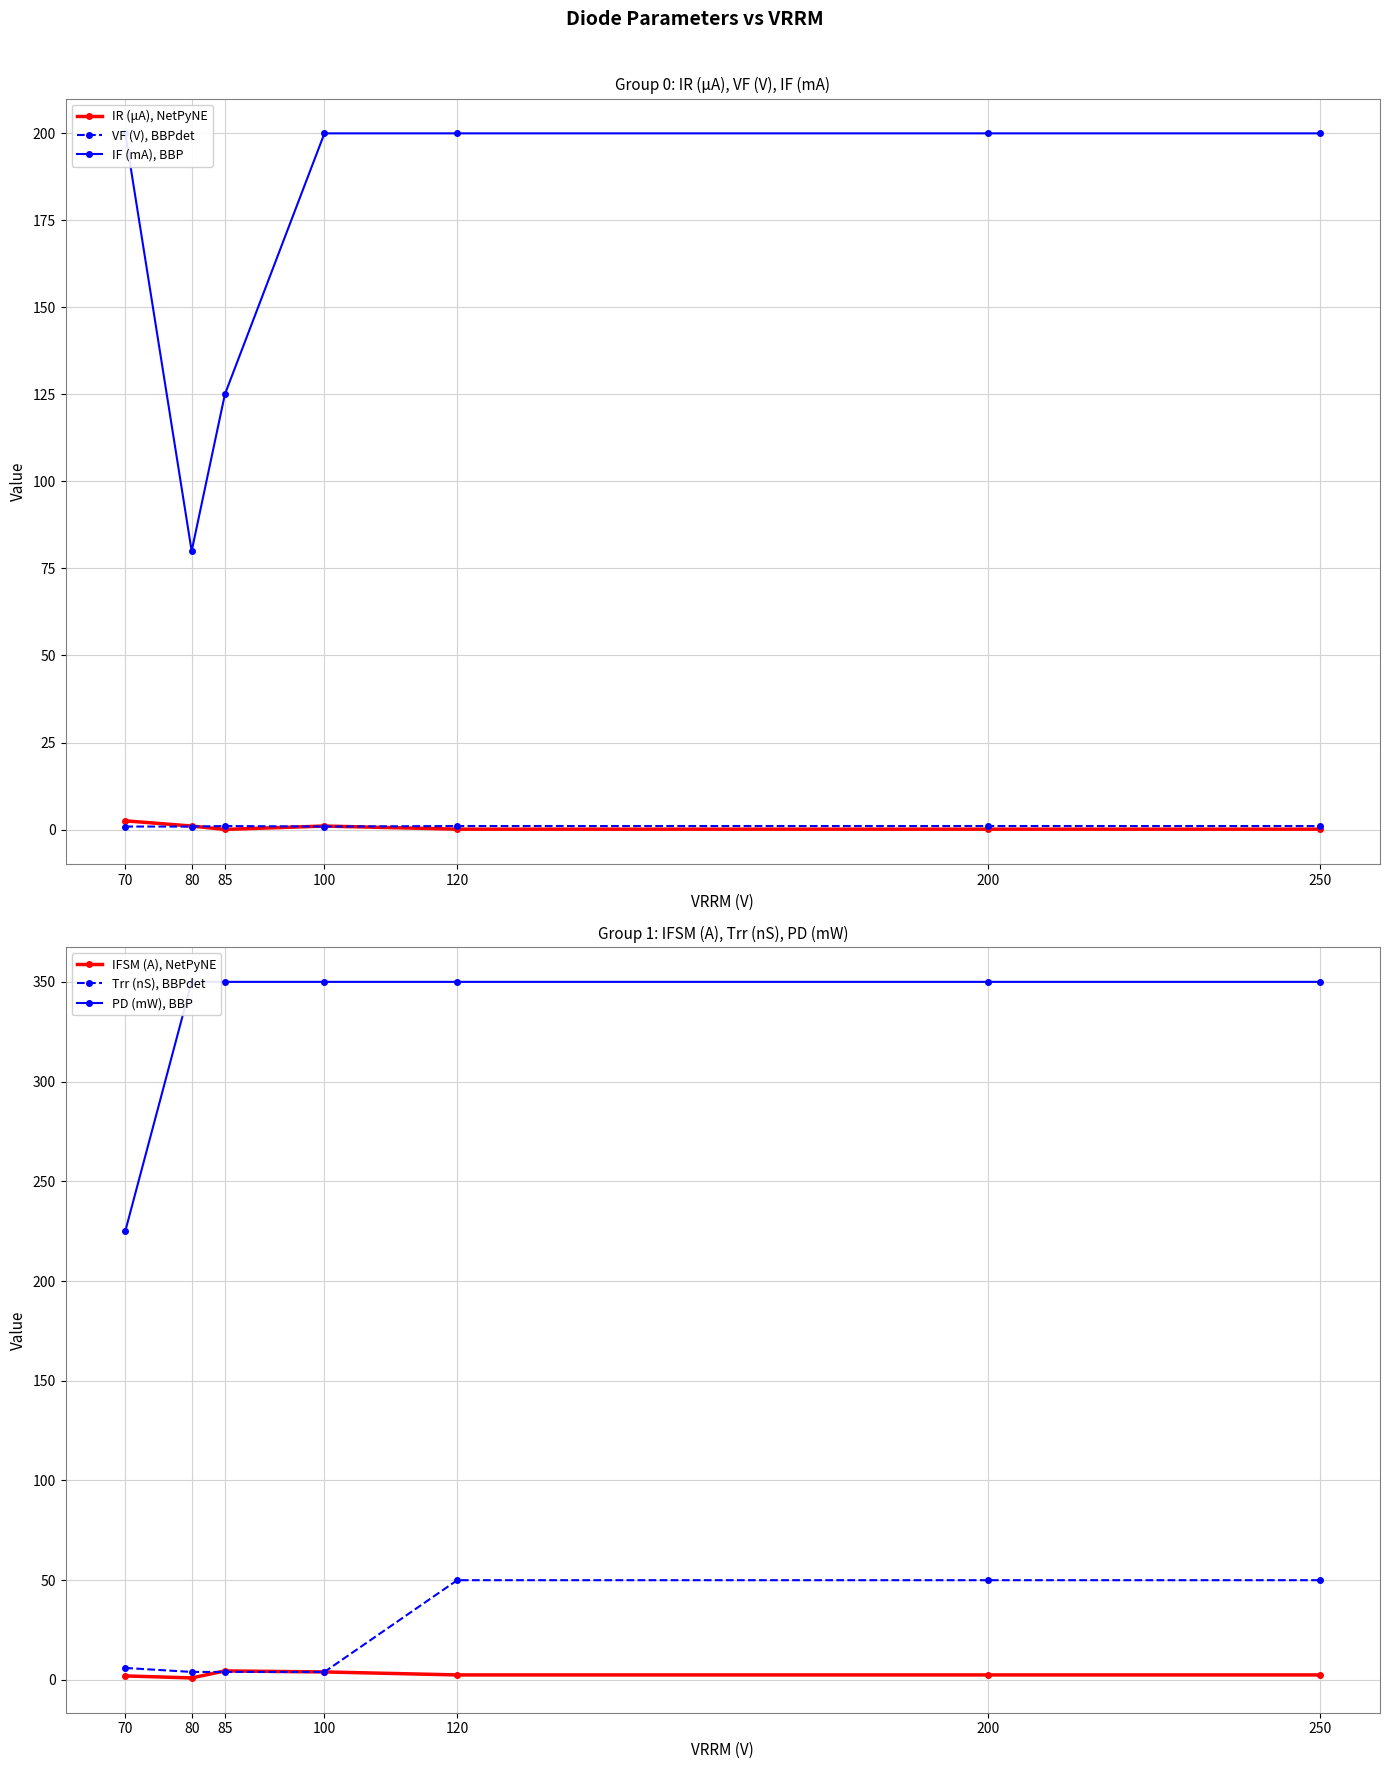

Between 250 and 85, which is larger?

250